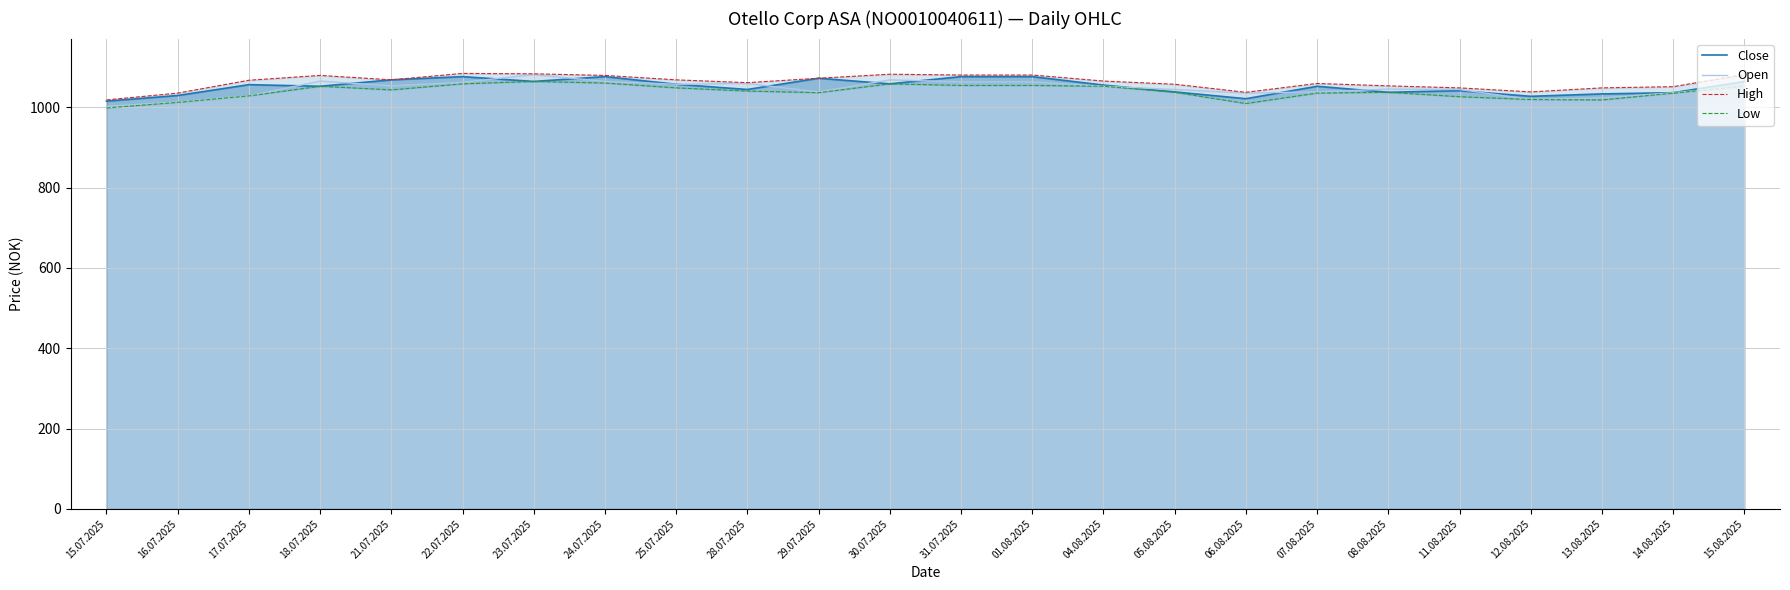

What value does the Open series have at 17.07.2025?

1028